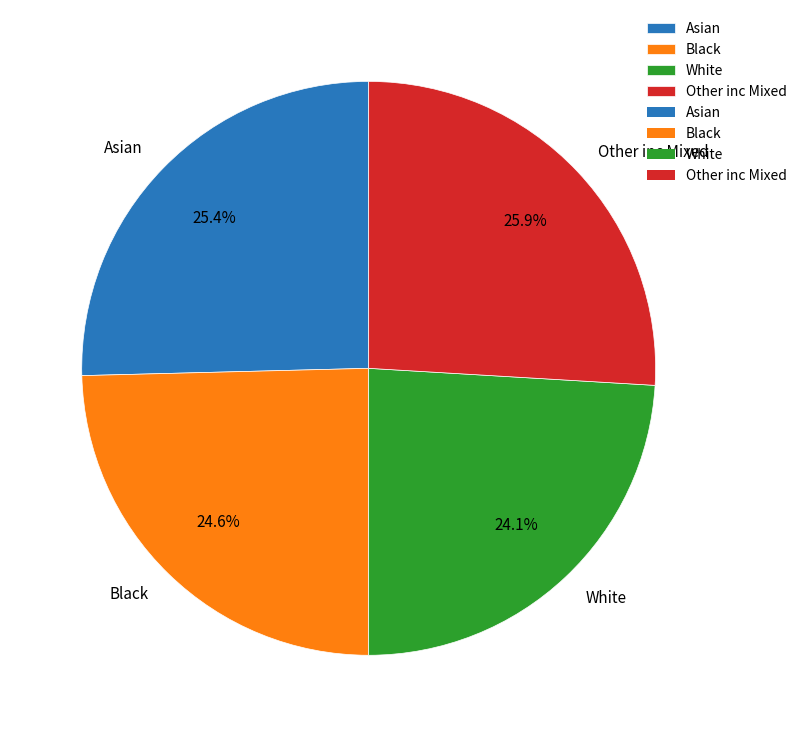

To the nearest percent, what is the average slice percentage?

25%